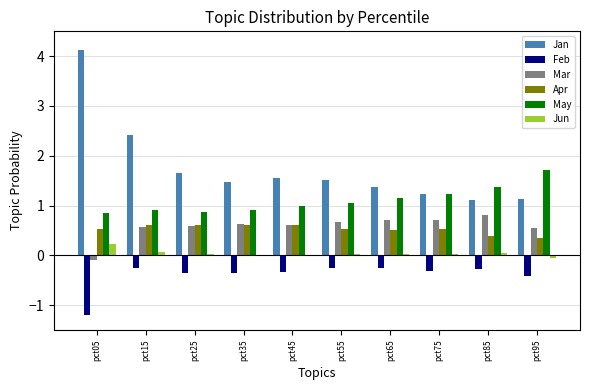

The value of May at pct15 is 0.9. True or false?

True